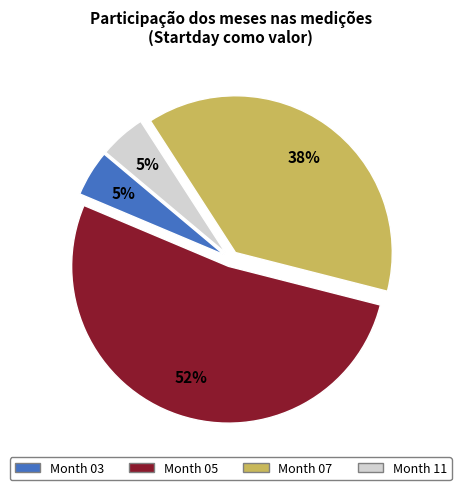

To the nearest percent, what is the average slice percentage?

25%